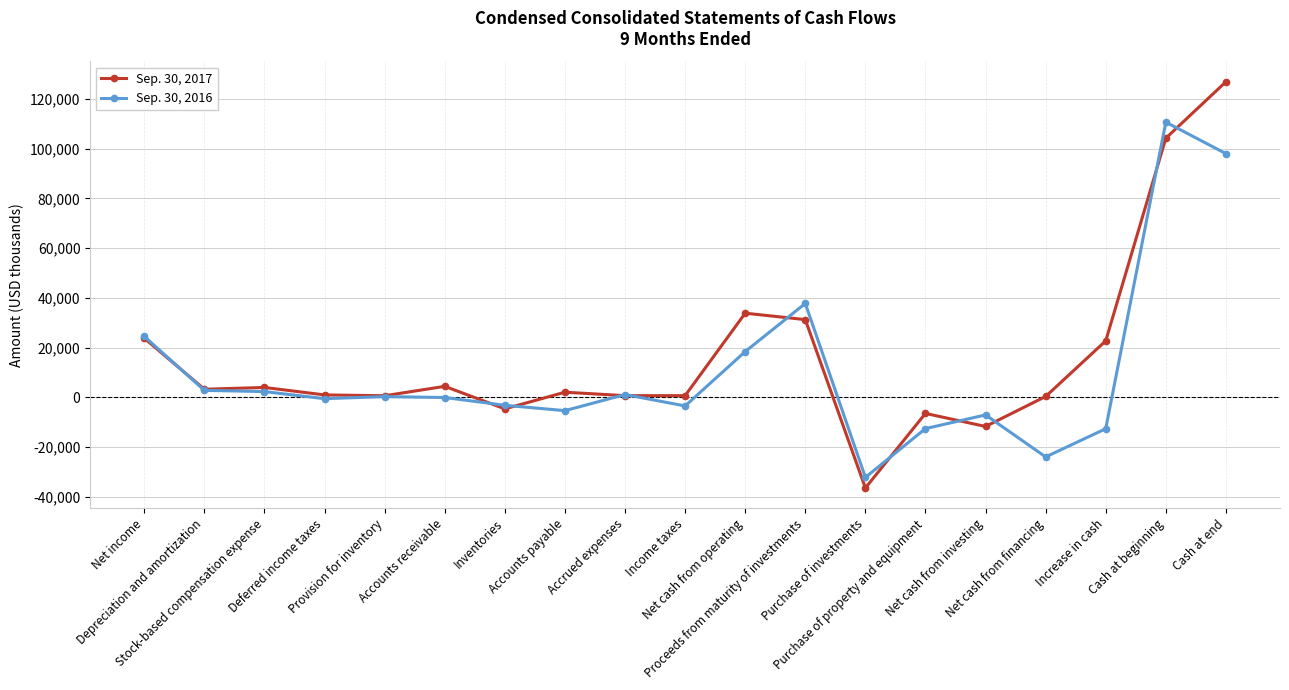

How many values in the Sep. 30, 2017 series are below 2030?

9